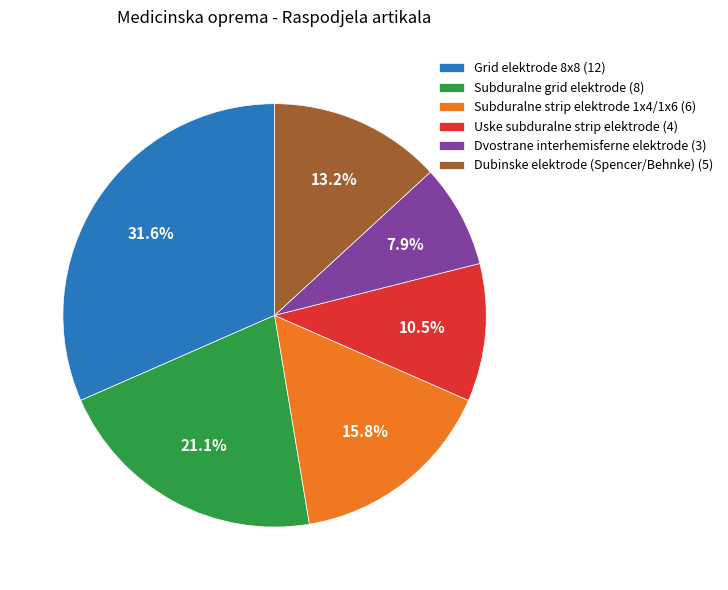

The Dvostrane interhemisferne elektrode slice represents 8% of the pie. True or false?

True